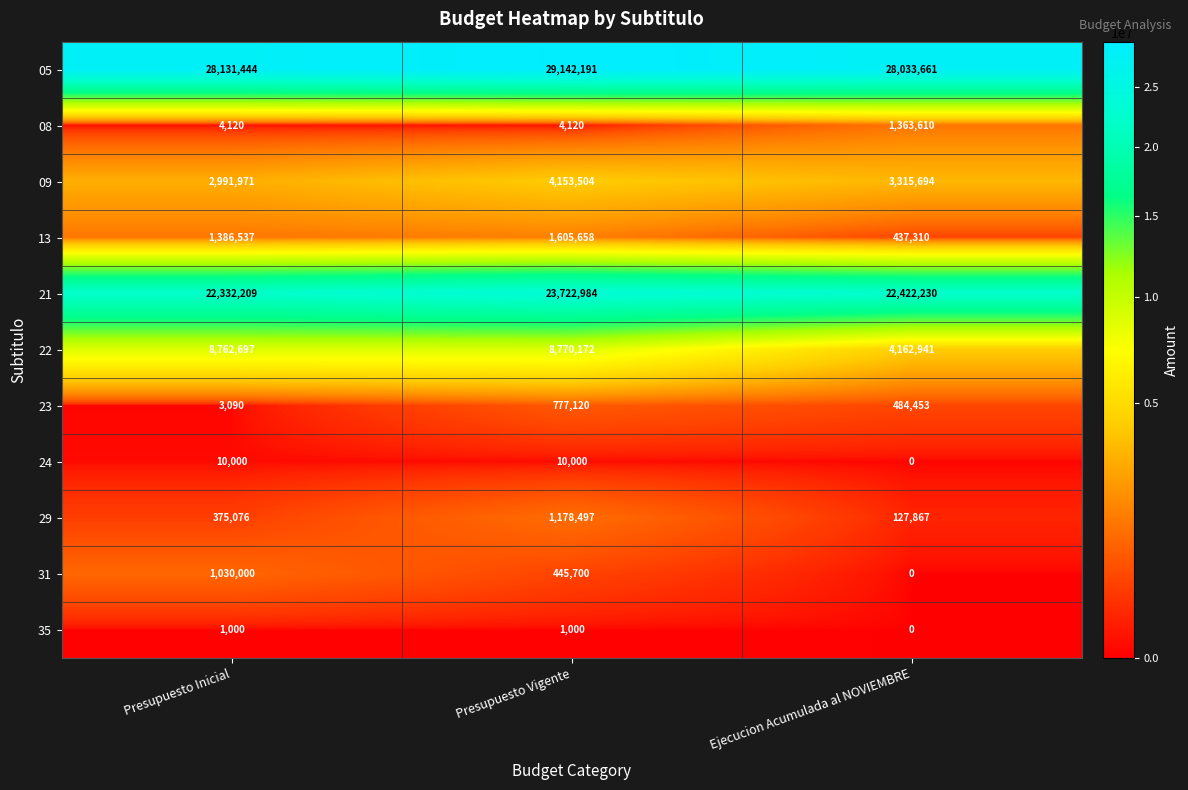

Which series has the largest total across all categories?

05